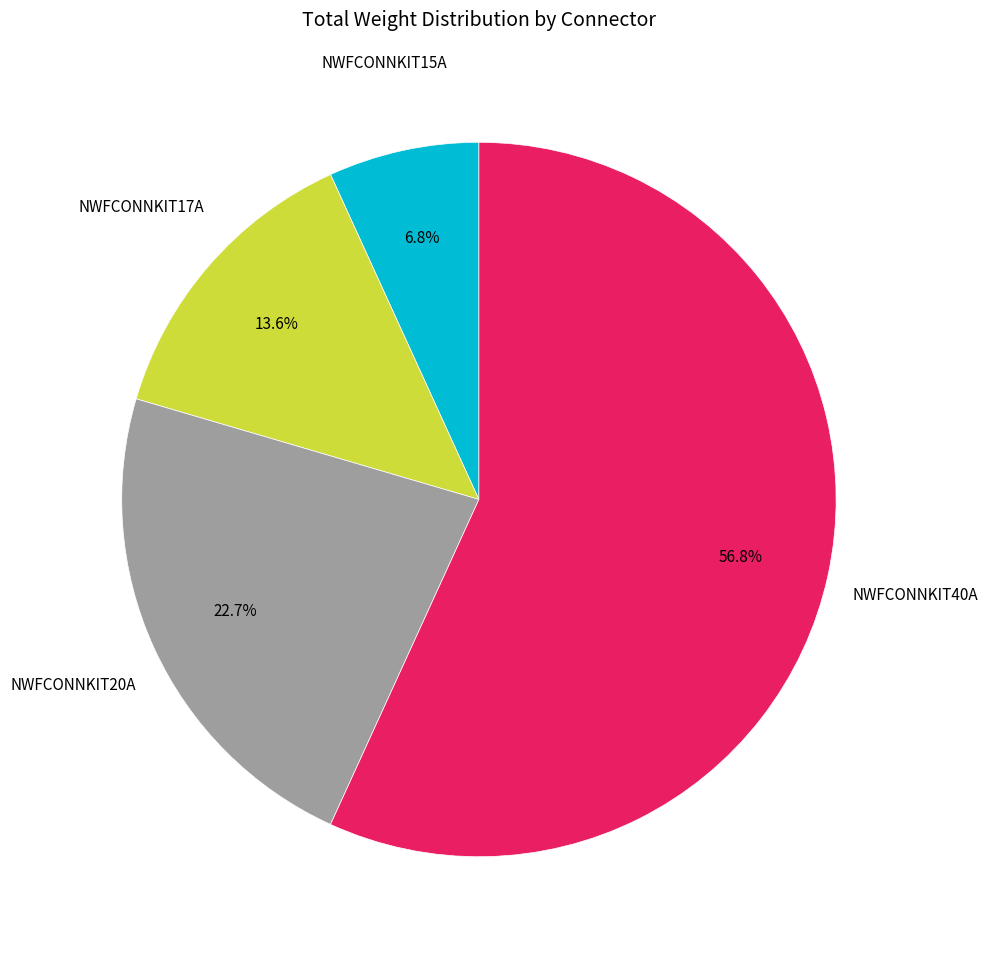

Is there a majority slice in this chart?

Yes